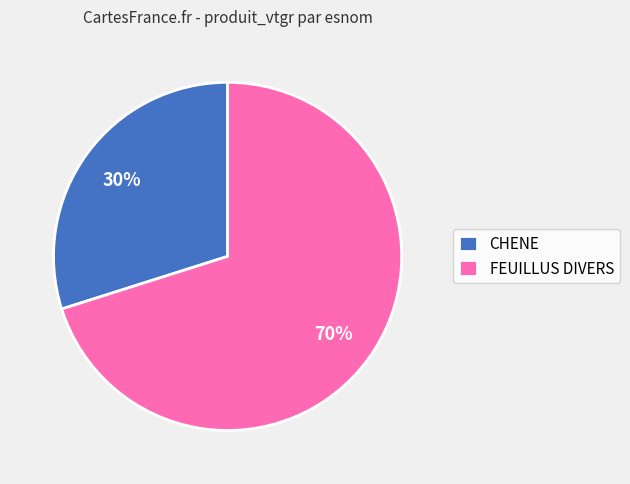

Rank the categories by value from highest to lowest.

FEUILLUS DIVERS, CHENE